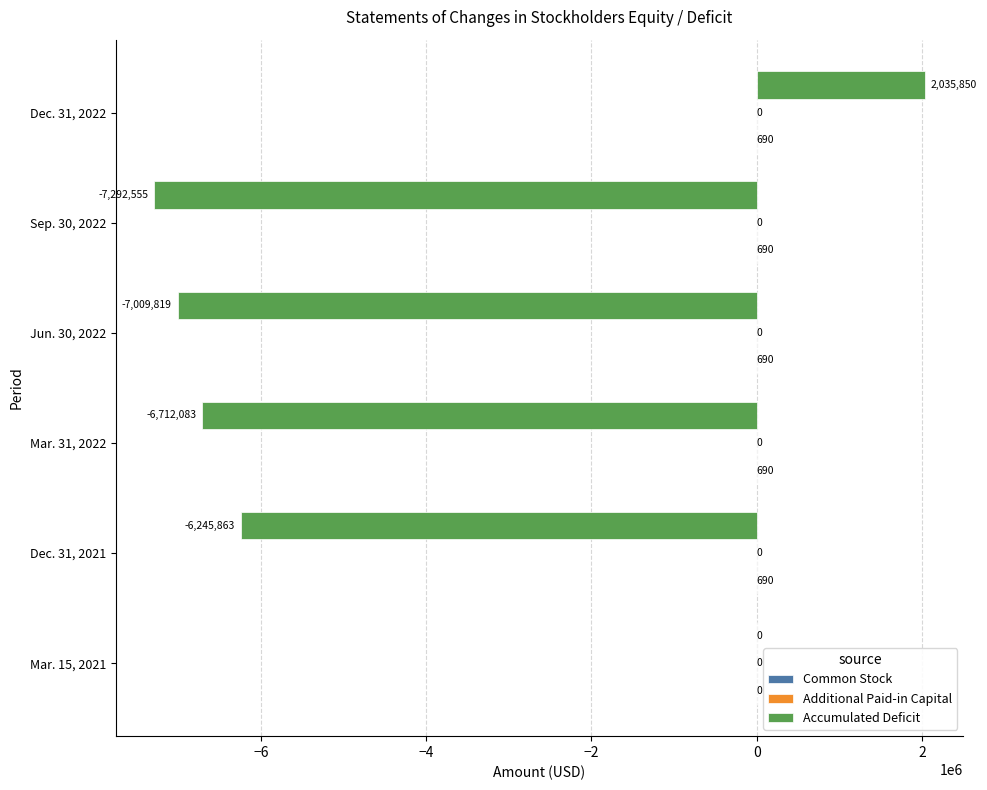

Is it true that Accumulated Deficit equals 0 at Mar. 15, 2021?

True